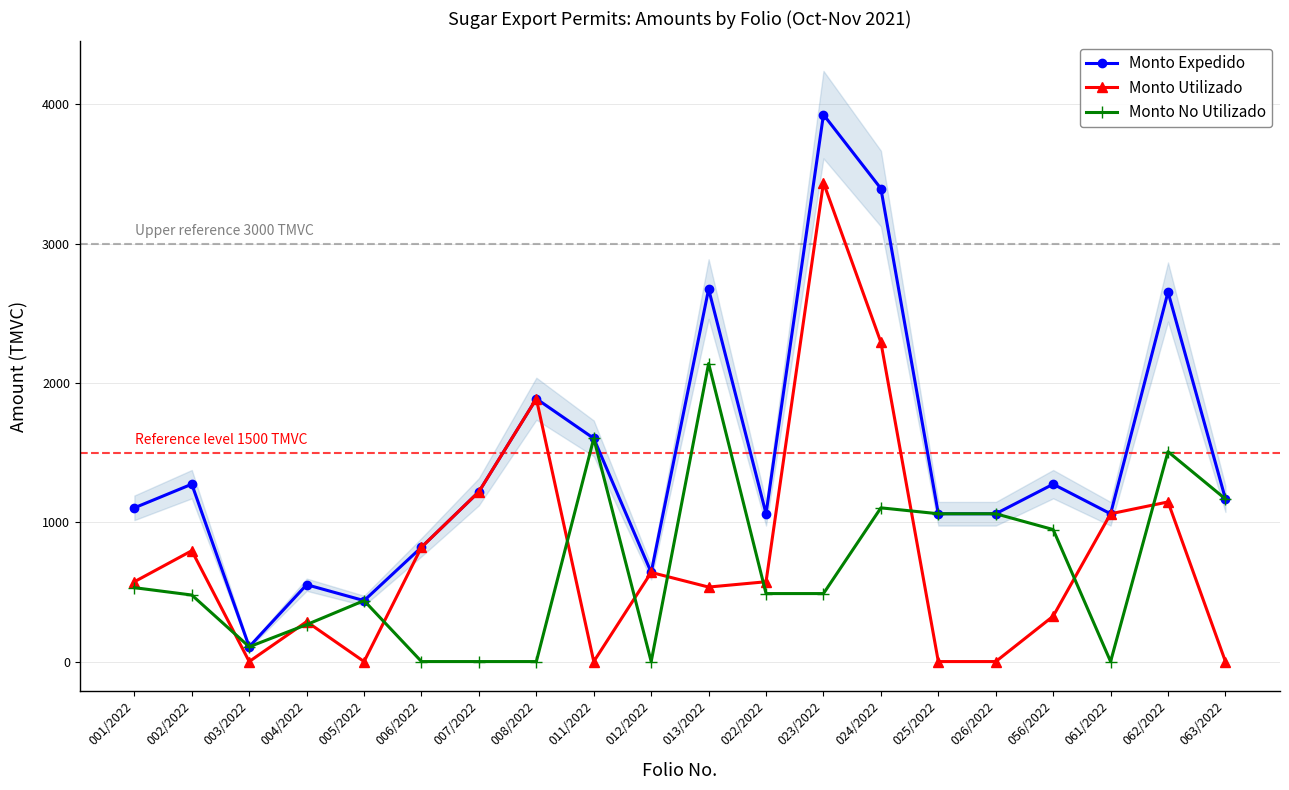

How many values in the Monto No Utilizado series are below 488?

9